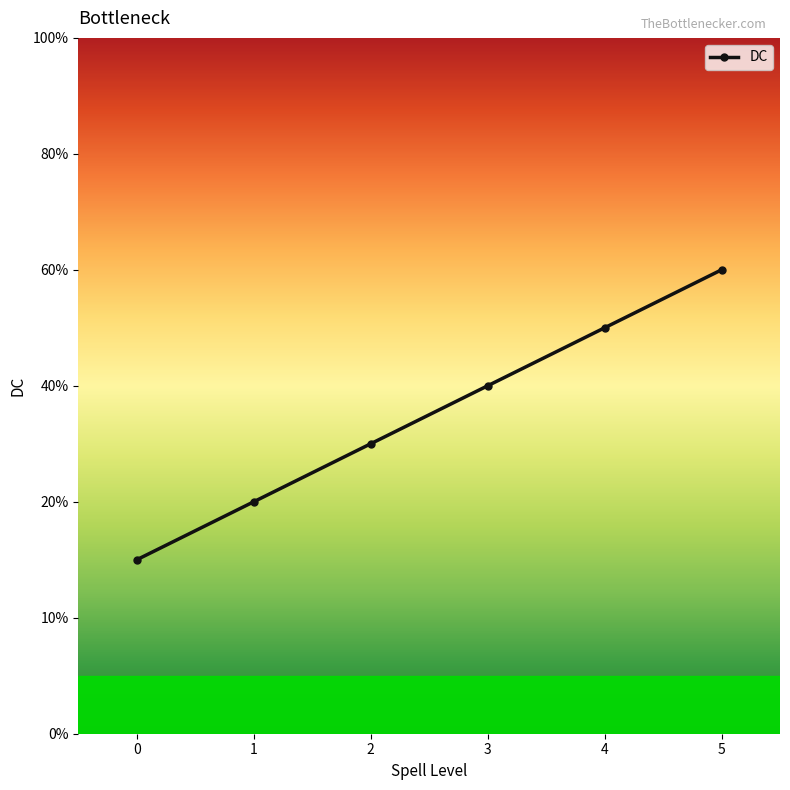

At which label does the data first exceed 16?

4